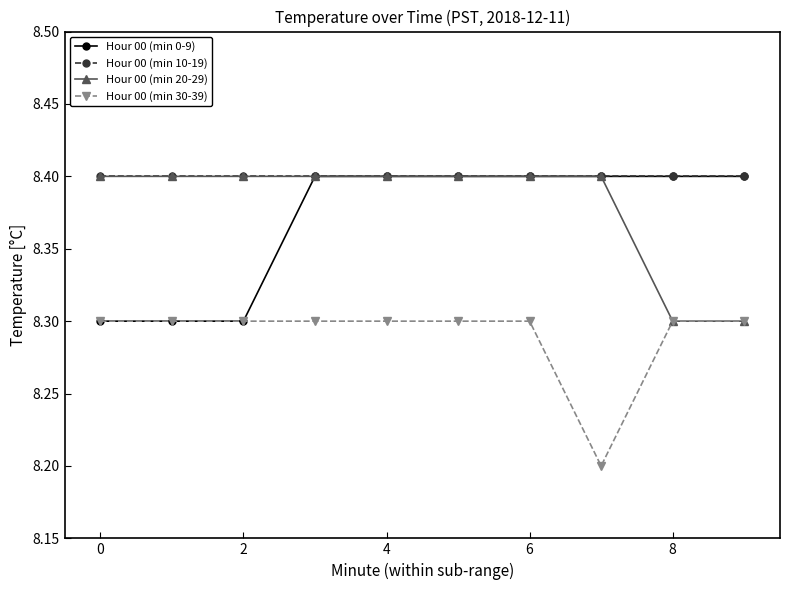

True or false: Hour 00 (min 10-19) and Hour 00 (min 30-39) cross at least once.

False